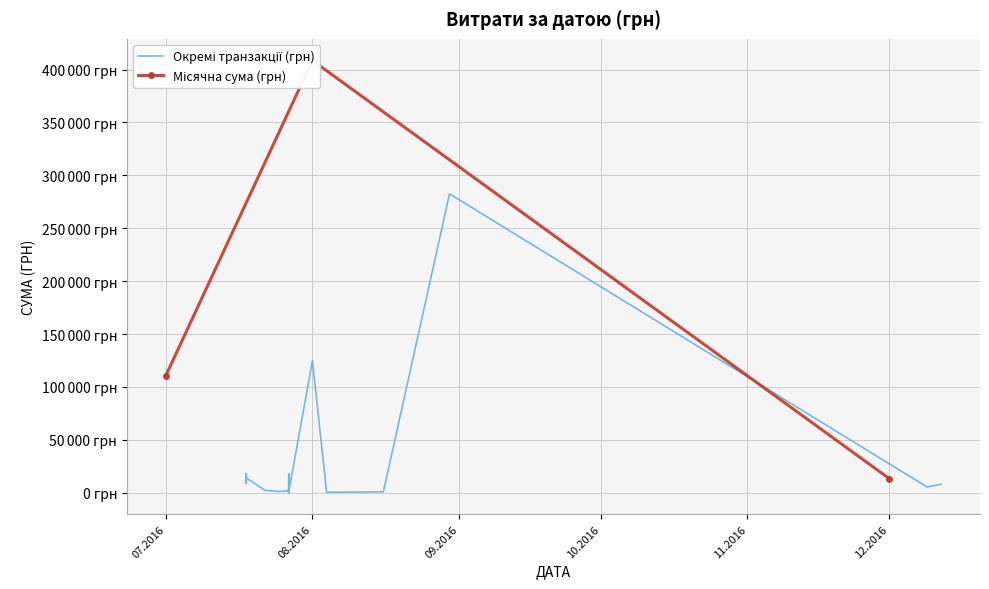

True or false: the data has more than 1 interior local peaks.

True